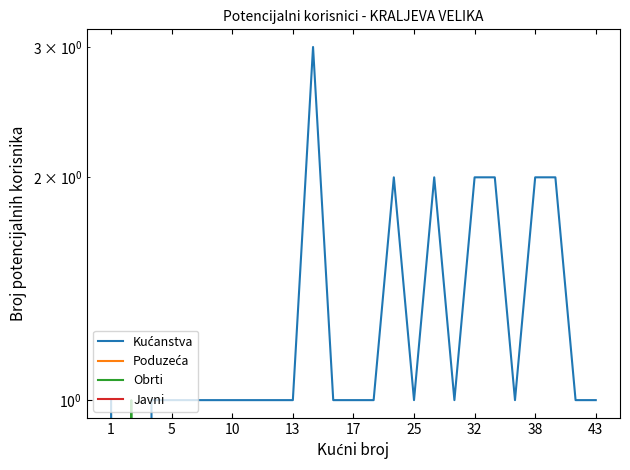

Reading right to left, extract all data points from this chart.

Kućanstva: 1	1	2	2	1	2	2	1	2	1	2	1	1	1	3	1	1	1	1	1	1	1	1	0	1
Poduzeća: 0	0	0	0	0	0	0	0	0	0	0	0	0	0	0	0	0	0	0	0	0	0	0	0	0
Obrti: 0	0	0	0	0	0	0	0	0	0	0	0	0	0	0	0	0	0	0	0	0	0	0	1	0
Javni: 0	0	0	0	0	0	0	0	0	0	0	0	0	0	0	0	0	0	0	0	0	0	0	0	0